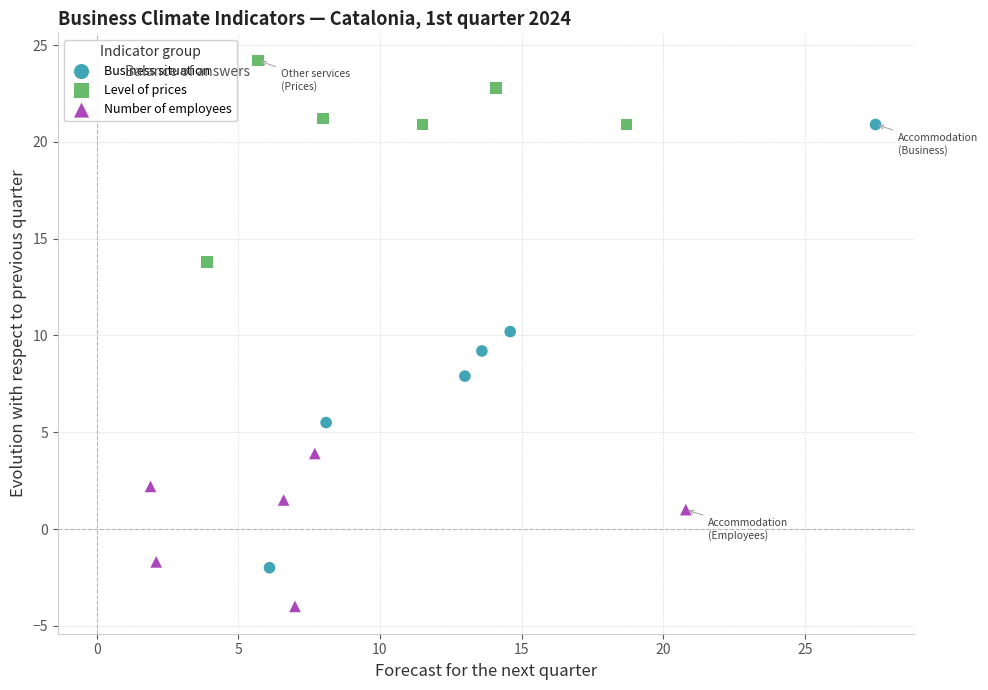

Which series reaches the maximum Y coordinate?

Level of prices